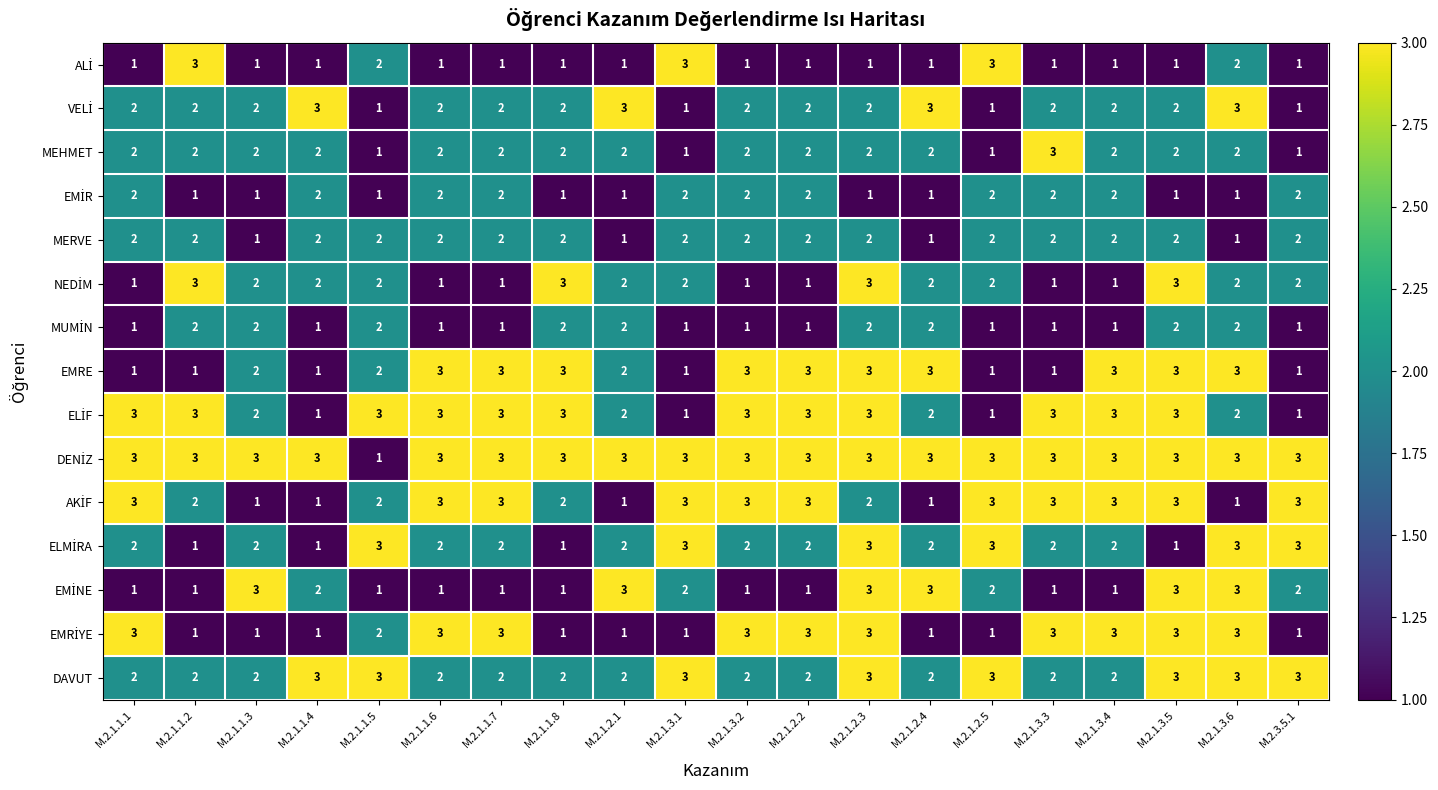

Which series changed the most between M.2.1.1.7 and M.2.1.3.3?

EMRE